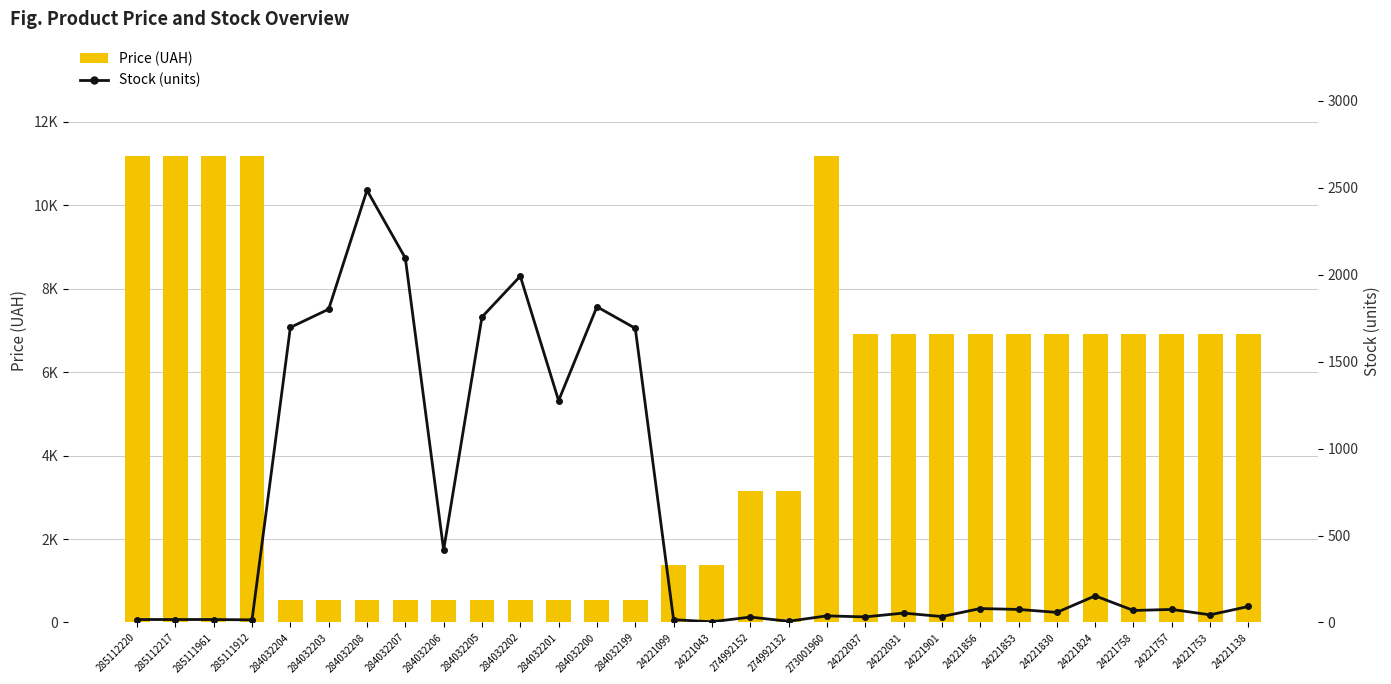

Between 284032203 and 285111912, which is larger?

285111912